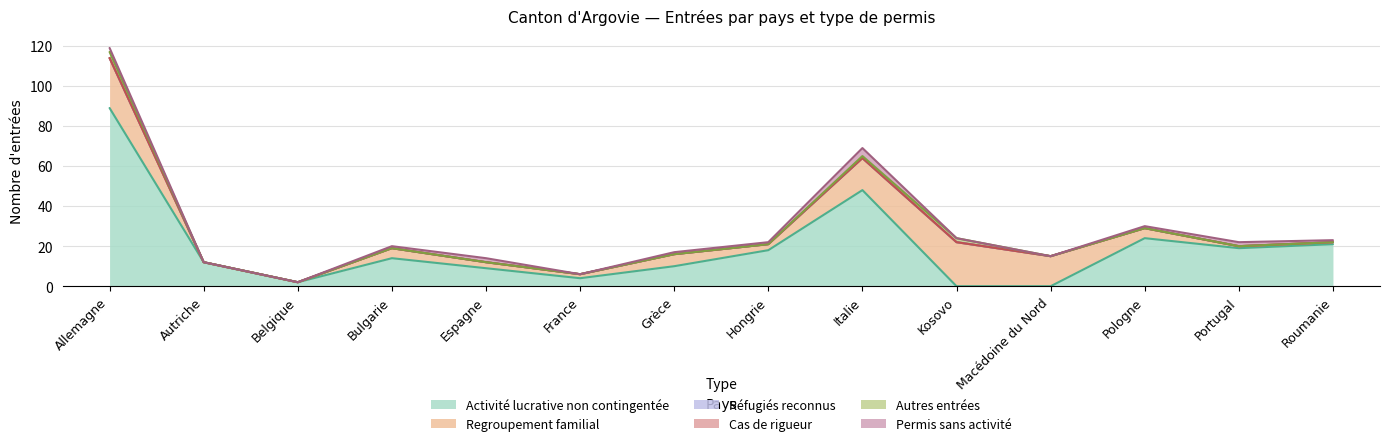

Reading right to left, transcribe all the data shown in this chart.

Activité lucrative non contingentée: 21	19	24	0	0	48	18	10	4	9	14	2	12	89
Regroupement familial: 1	1	5	15	22	16	3	6	2	3	5	0	0	25
Réfugiés reconnus: 0	0	0	0	0	0	0	0	0	0	0	0	0	0
Cas de rigueur: 0	0	0	0	0	0	0	0	0	0	0	0	0	0
Autres entrées: 0	0	0	0	2	1	0	0	0	0	0	0	0	3
Permis sans activité: 1	2	1	0	0	4	1	1	0	2	1	0	0	2